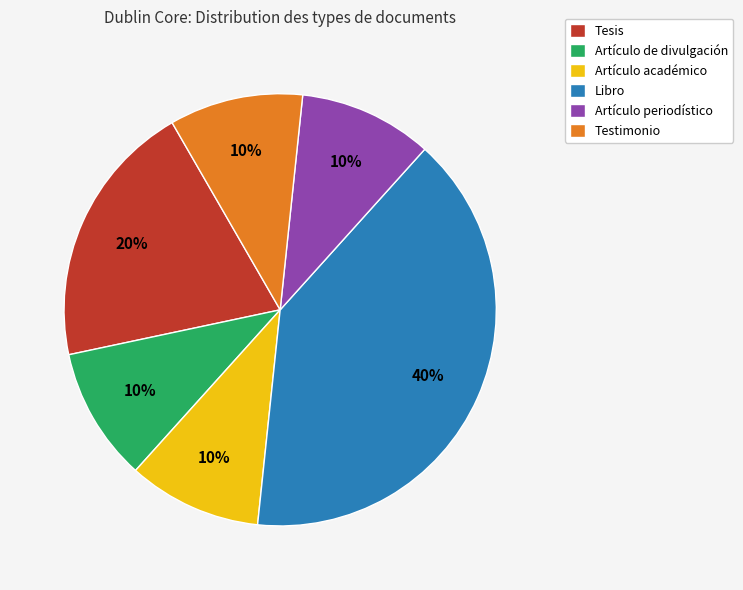

Is the sum of Artículo periodístico and Artículo de divulgación greater than half?

No